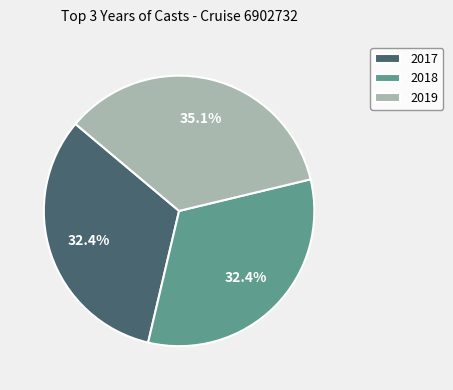

What percentage is the 2019 slice, to the nearest percent?

35%